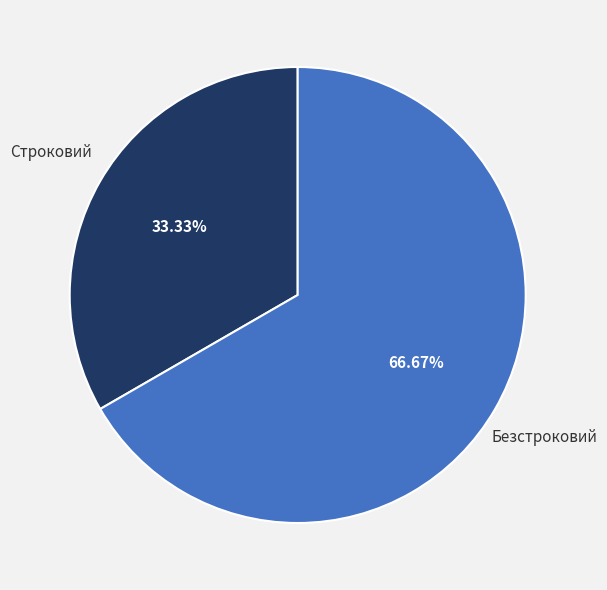

The Безстроковий slice represents 67% of the pie. True or false?

True